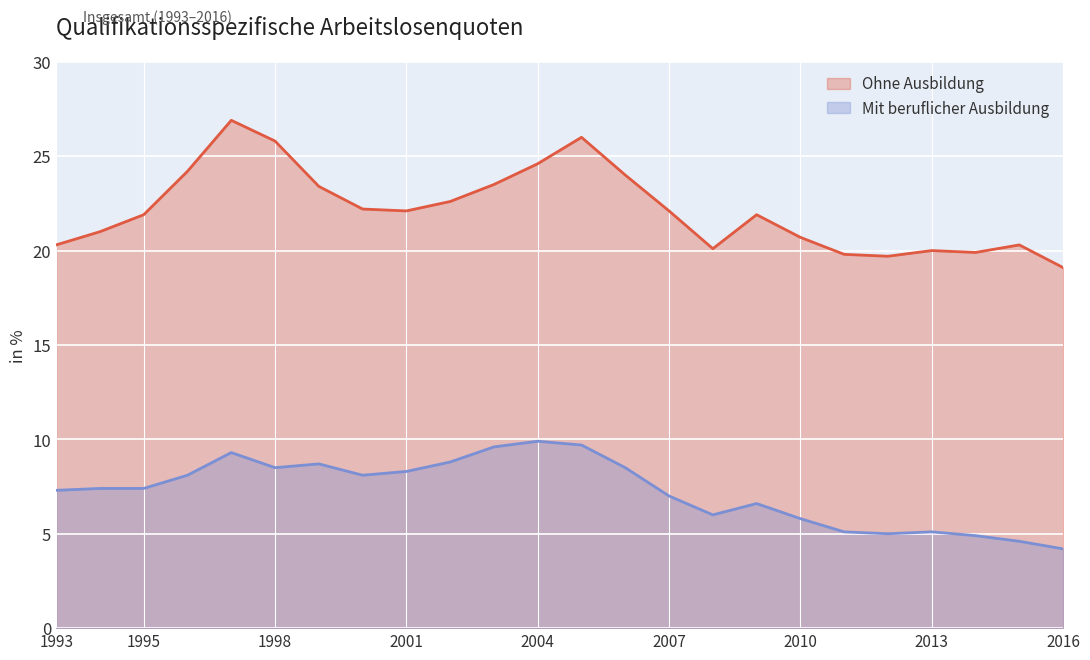

Reading left to right, list all the values displayed in this chart.

Mit beruflicher Ausbildung: 1993=7.3	1994=7.4	1995=7.4	1996=8.1	1997=9.3	1998=8.5	1999=8.7	2000=8.1	2001=8.3	2002=8.8	2003=9.6	2004=9.9	2005=9.7	2006=8.5	2007=7.0	2008=6.0	2009=6.6	2010=5.8	2011=5.1	2012=5.0	2013=5.1	2014=4.9	2015=4.6	2016=4.2
Ohne Ausbildung: 1993=20.3	1994=21.0	1995=21.9	1996=24.2	1997=26.9	1998=25.8	1999=23.4	2000=22.2	2001=22.1	2002=22.6	2003=23.5	2004=24.6	2005=26.0	2006=24.0	2007=22.1	2008=20.1	2009=21.9	2010=20.7	2011=19.8	2012=19.7	2013=20.0	2014=19.9	2015=20.3	2016=19.1